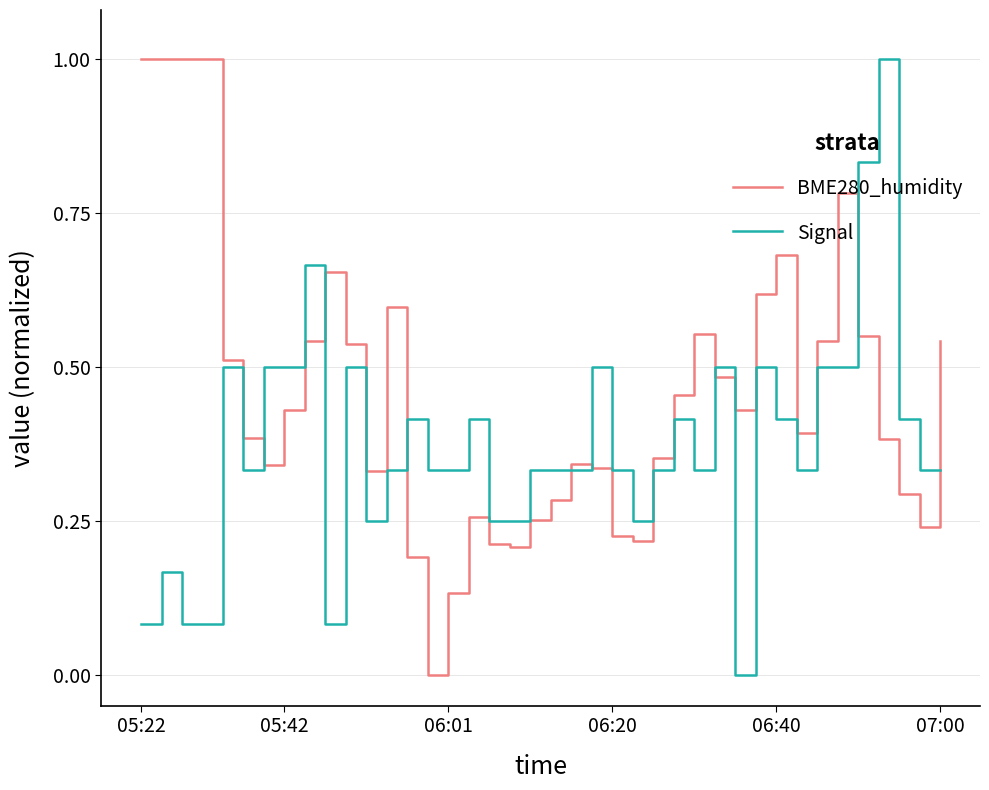

Which series has the largest total across all categories?

BME280_humidity